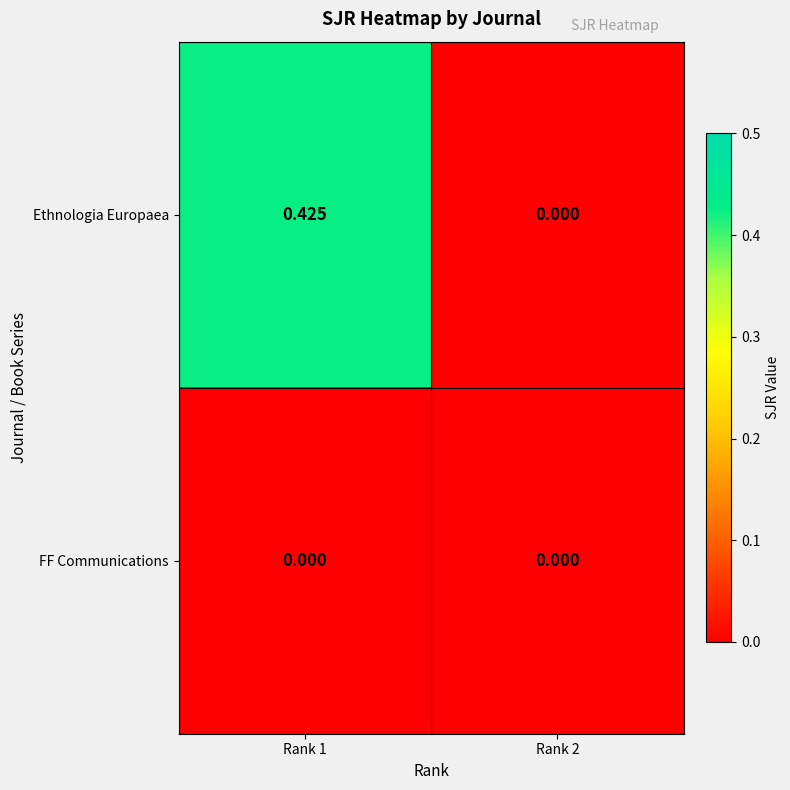

Which series has the widest spread of values?

Ethnologia Europaea